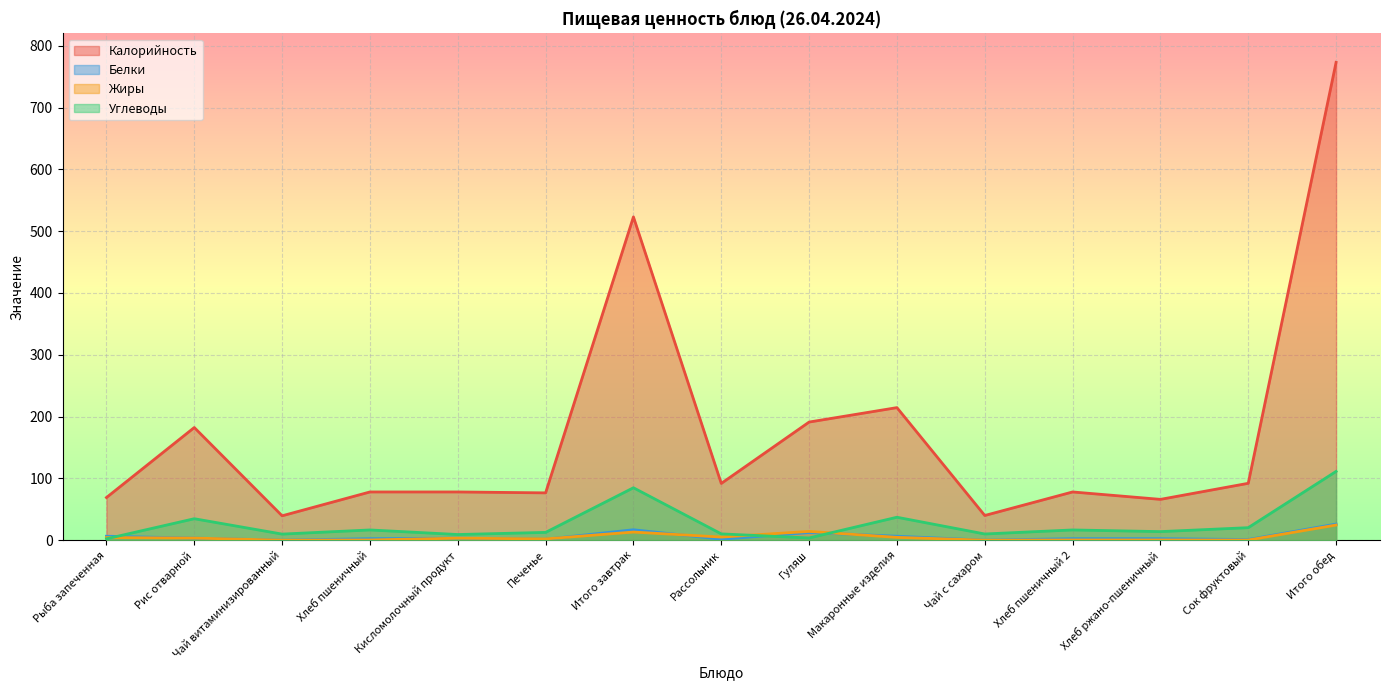

What is the greatest value displayed?

773.3